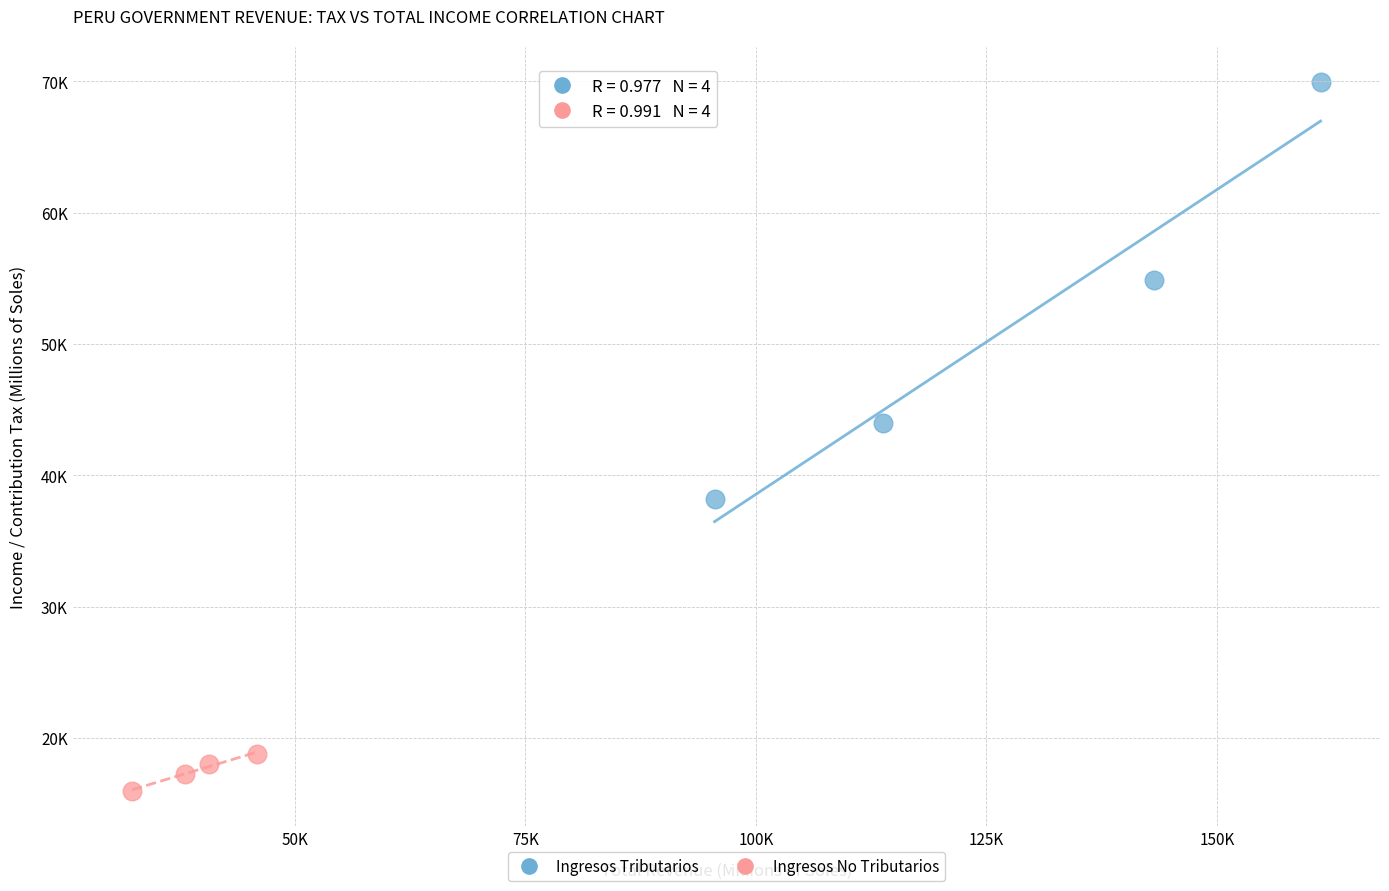

Which series contains the lowest Y value?

Ingresos No Tributarios